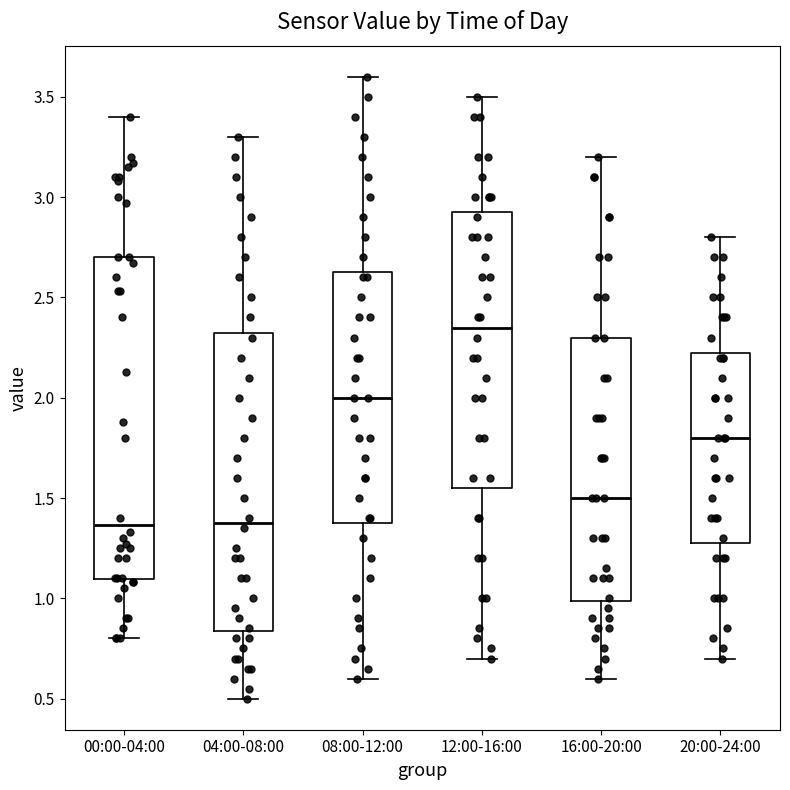

Reading left to right, read every box against the y-axis: the position of its median line, the range the box covers, and the ends of its whiskers. The values are not printed on the chart, so give them approximately, as read against the axis.

00:00-04:00: median 1.35, box 1.10 to 2.70, whiskers 0.80 to 3.40
04:00-08:00: median 1.40, box 0.85 to 2.35, whiskers 0.50 to 3.30
08:00-12:00: median 2.00, box 1.40 to 2.65, whiskers 0.60 to 3.60
12:00-16:00: median 2.35, box 1.55 to 2.95, whiskers 0.70 to 3.50
16:00-20:00: median 1.50, box 1.00 to 2.30, whiskers 0.60 to 3.20
20:00-24:00: median 1.80, box 1.30 to 2.25, whiskers 0.70 to 2.80